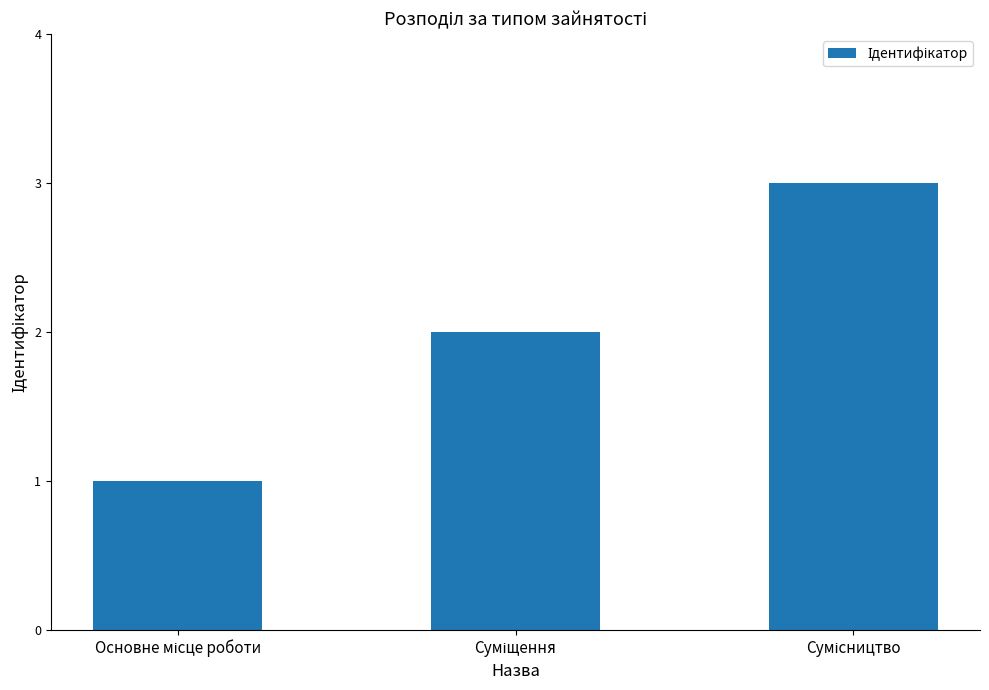

How many values are between 1 and 3?

3